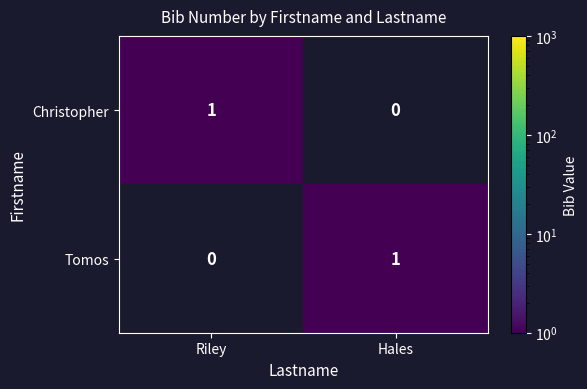

The value of Tomos at Hales is 0. True or false?

False